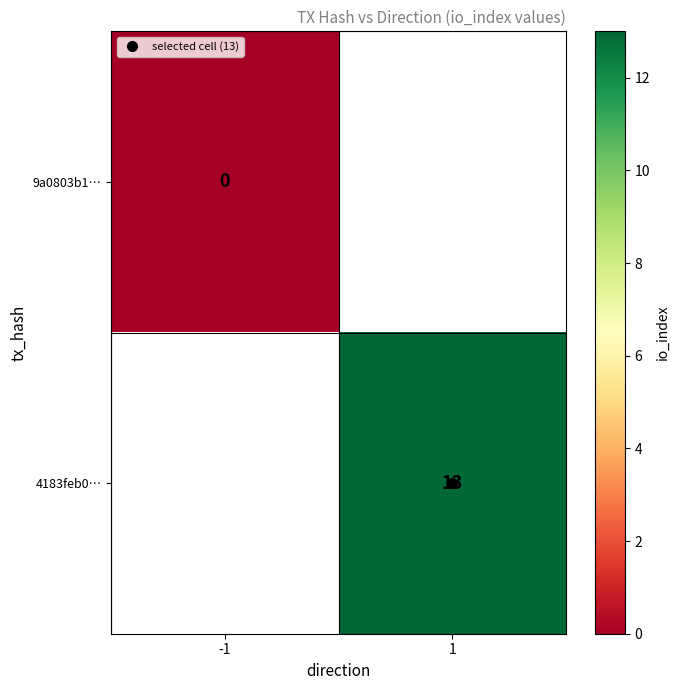

At how many categories does at least one series exceed 2?

1